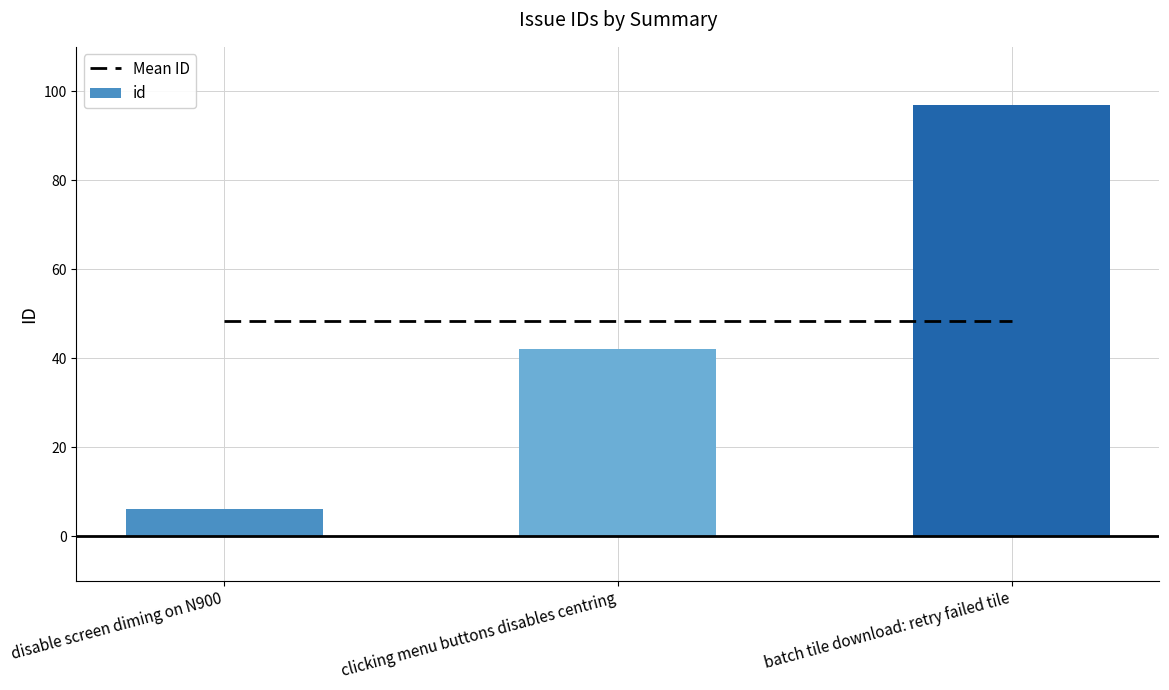

The id series shows 45.4 at batch tile download: retry failed tile. True or false?

False